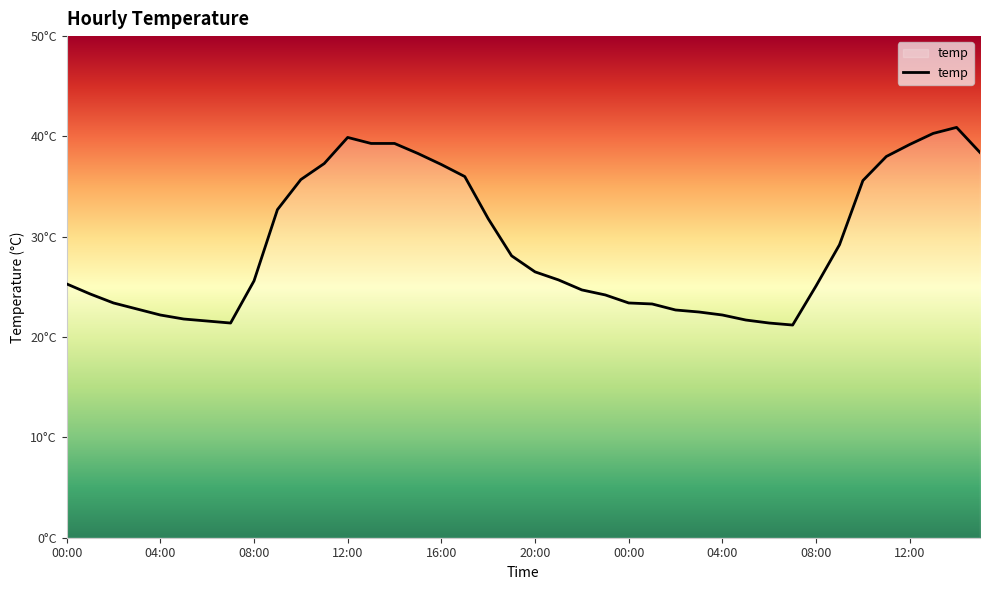

At which category does the chart reach its peak across all series?

38